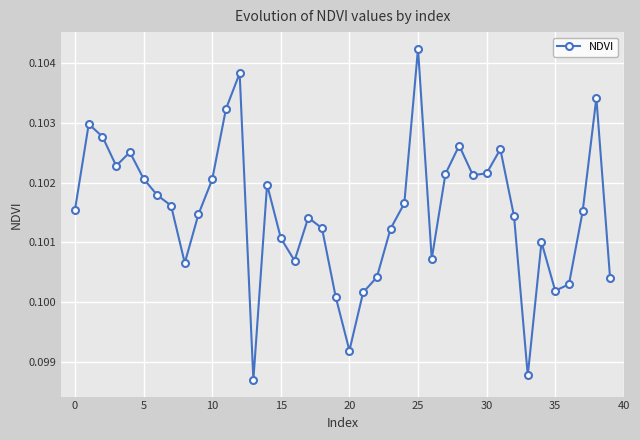

How many values are between 0 and 1?

40